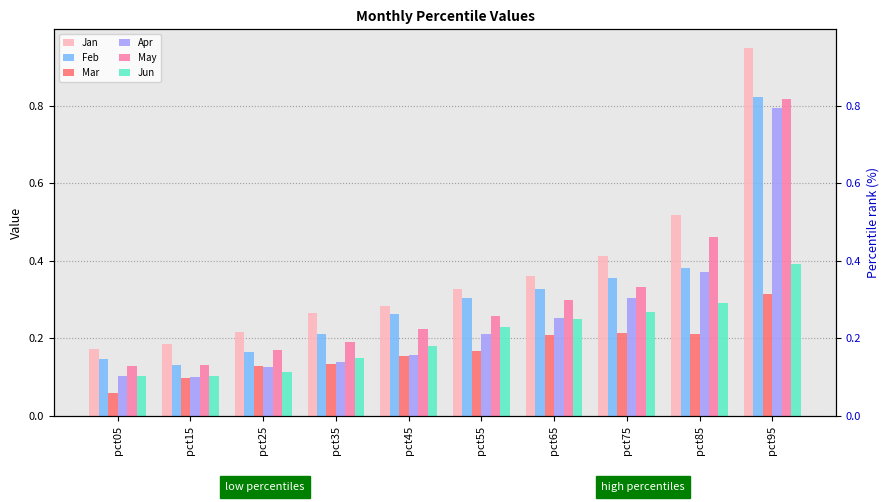

Which category has the highest value in the Jun series?

pct95